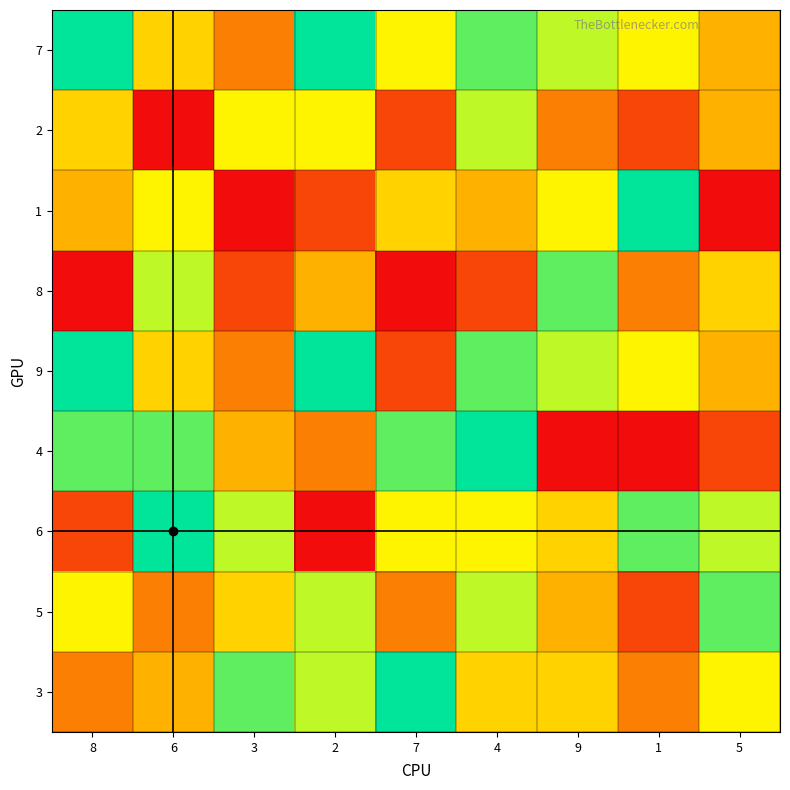

Reading left to right, what are all the values shown in this chart?

7: 8=9	6=5	3=3	2=9	7=6	4=8	9=7	1=6	5=4
2: 8=5	6=1	3=6	2=6	7=2	4=7	9=3	1=2	5=4
1: 8=4	6=6	3=1	2=2	7=5	4=4	9=6	1=9	5=1
8: 8=1	6=7	3=2	2=4	7=1	4=2	9=8	1=3	5=5
9: 8=9	6=5	3=3	2=9	7=2	4=8	9=7	1=6	5=4
4: 8=8	6=8	3=4	2=3	7=8	4=9	9=1	1=1	5=2
6: 8=2	6=9	3=7	2=1	7=6	4=6	9=5	1=8	5=7
5: 8=6	6=3	3=5	2=7	7=3	4=7	9=4	1=2	5=8
3: 8=3	6=4	3=8	2=7	7=9	4=5	9=5	1=3	5=6